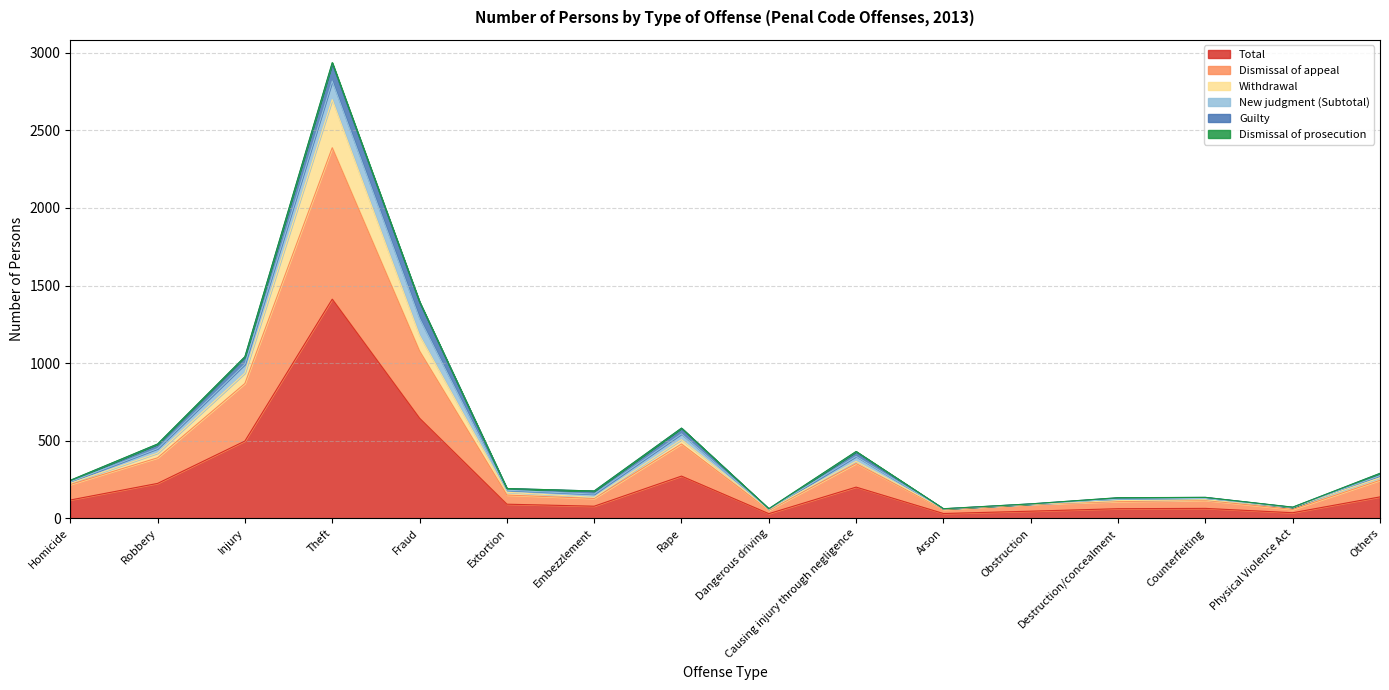

Where is Dismissal of appeal nearest to the value 1220?

Fraud